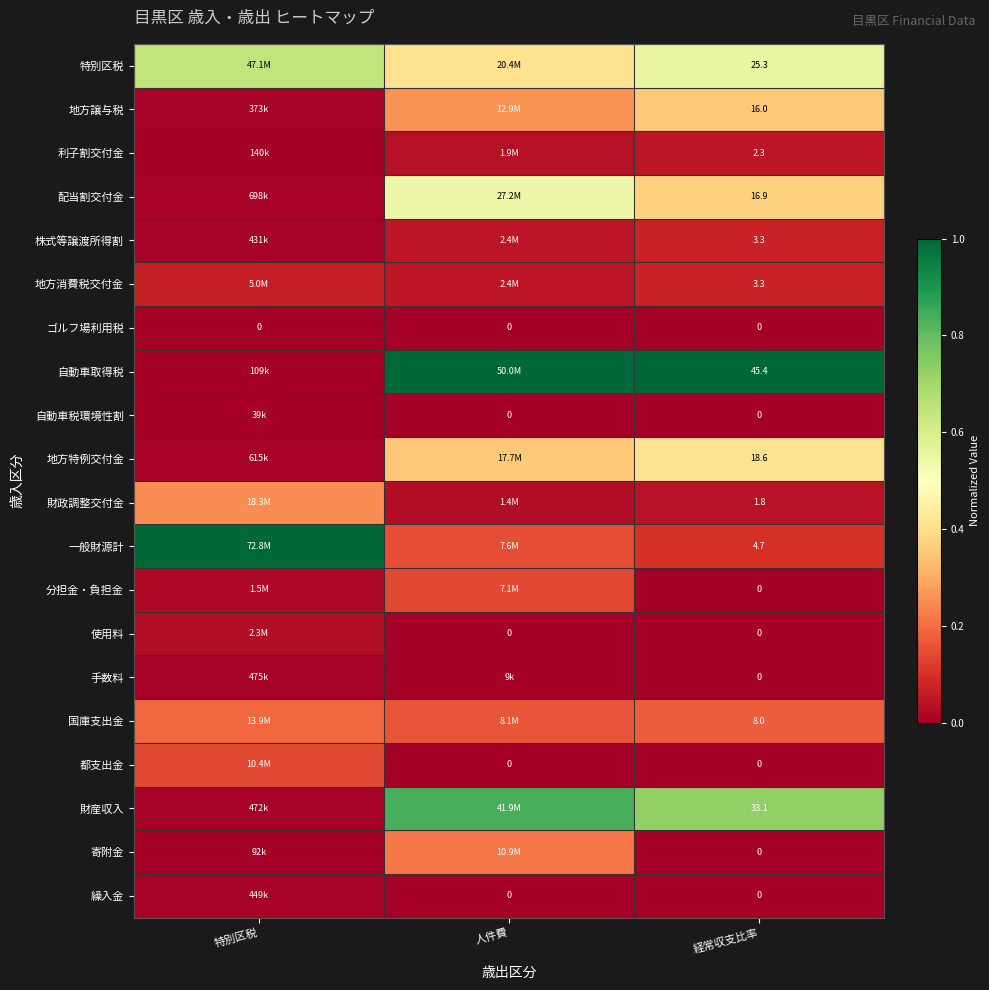

Is the value of 財産収入 at 経常収支比率 greater than the value of 株式等譲渡所得割 at 経常収支比率?

Yes